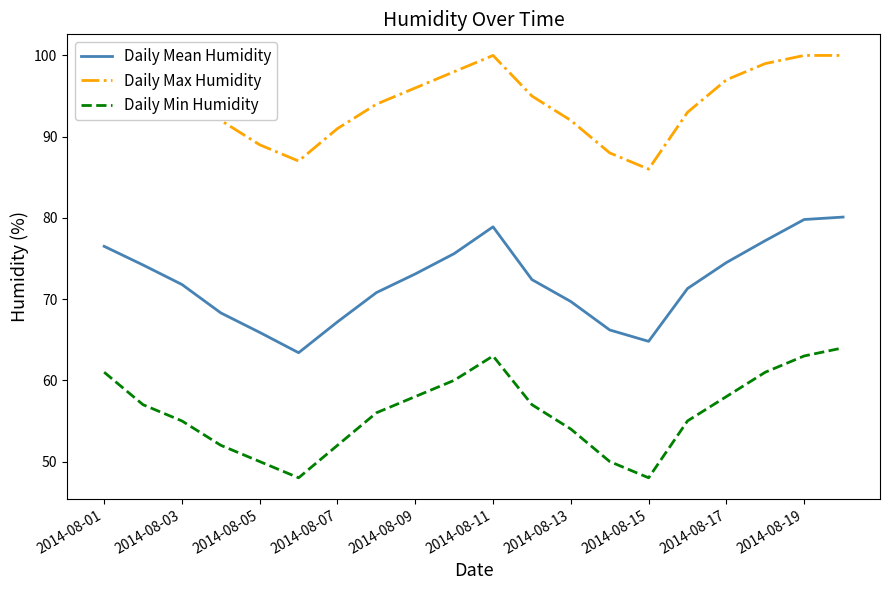

What are all the series names shown in the legend?

Daily Mean Humidity, Daily Max Humidity, Daily Min Humidity